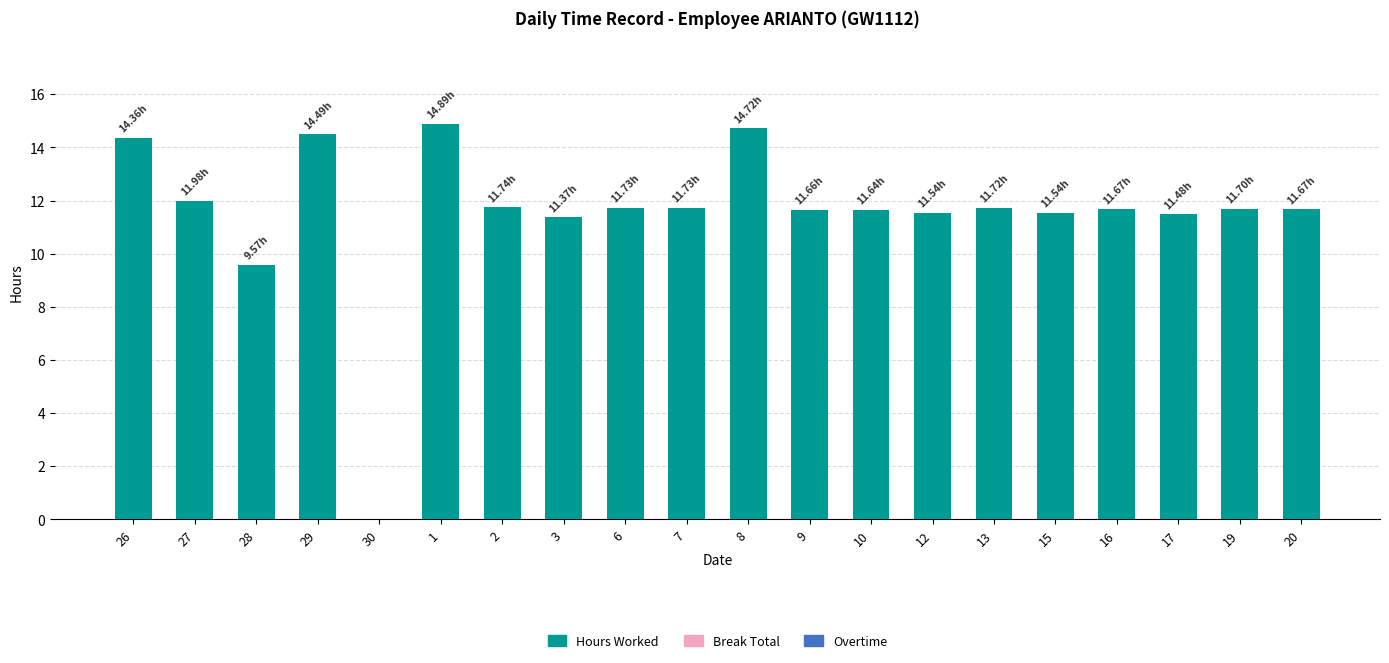

Are the bars horizontal?

No